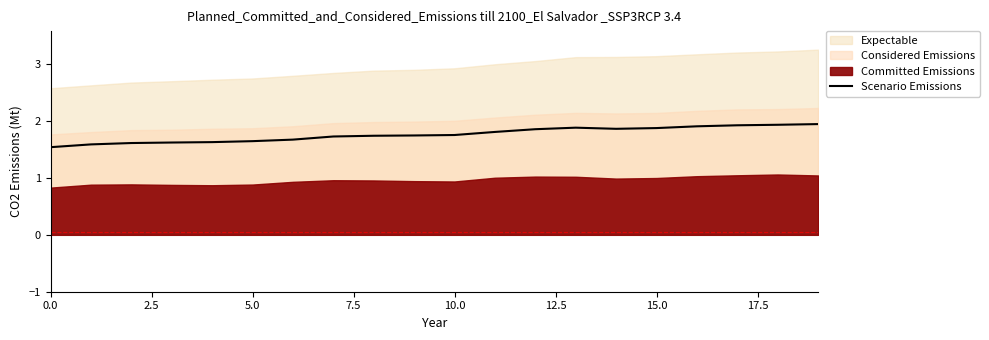

How many lines are shown in the chart?

1